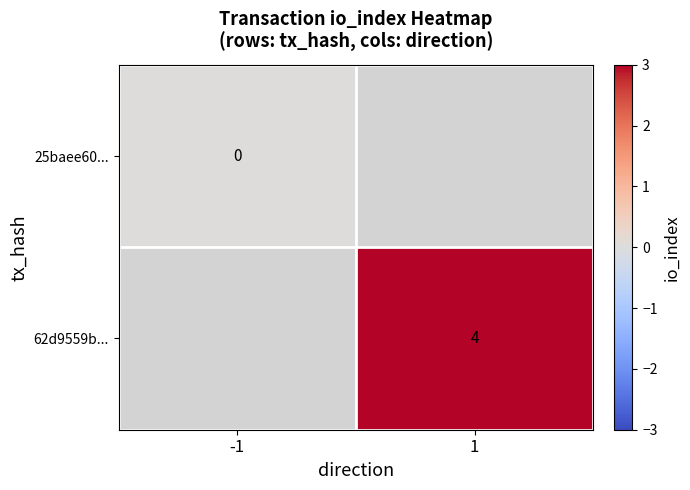

The 62d9559b... series shows 2 at 1. True or false?

False